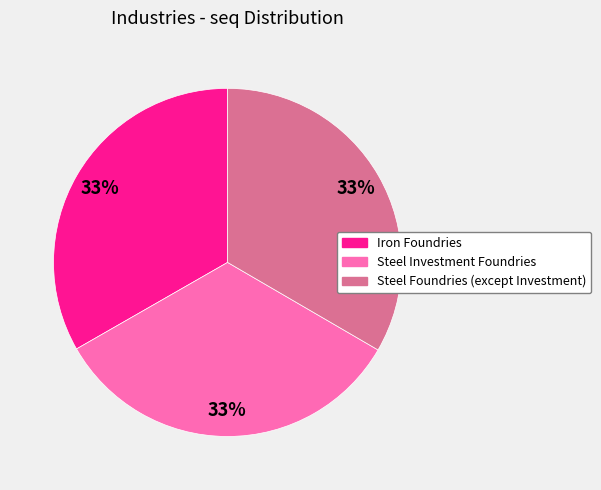

Count the number of slices in the pie.

3